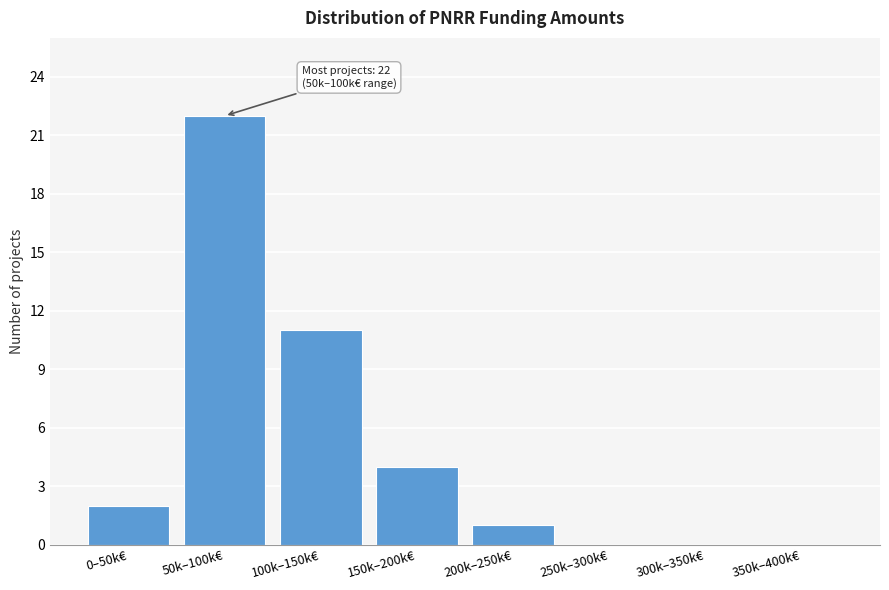

Reading left to right, list all the values displayed in this chart.

0–50k€=2	50k–100k€=22	100k–150k€=11	150k–200k€=4	200k–250k€=1	250k–300k€=0	300k–350k€=0	350k–400k€=0